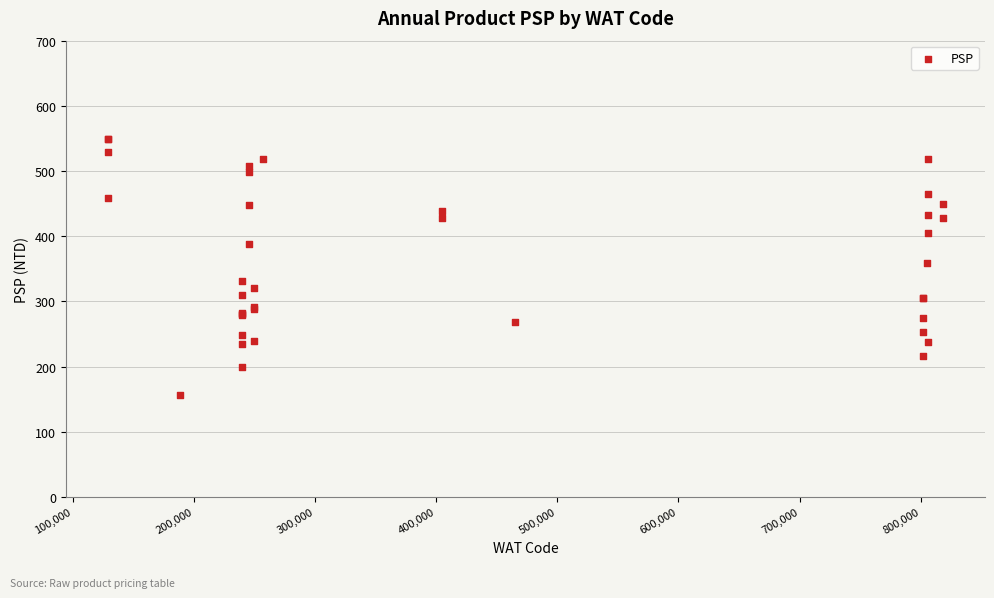

What Y value in the scatter plot is closest to 352?

359